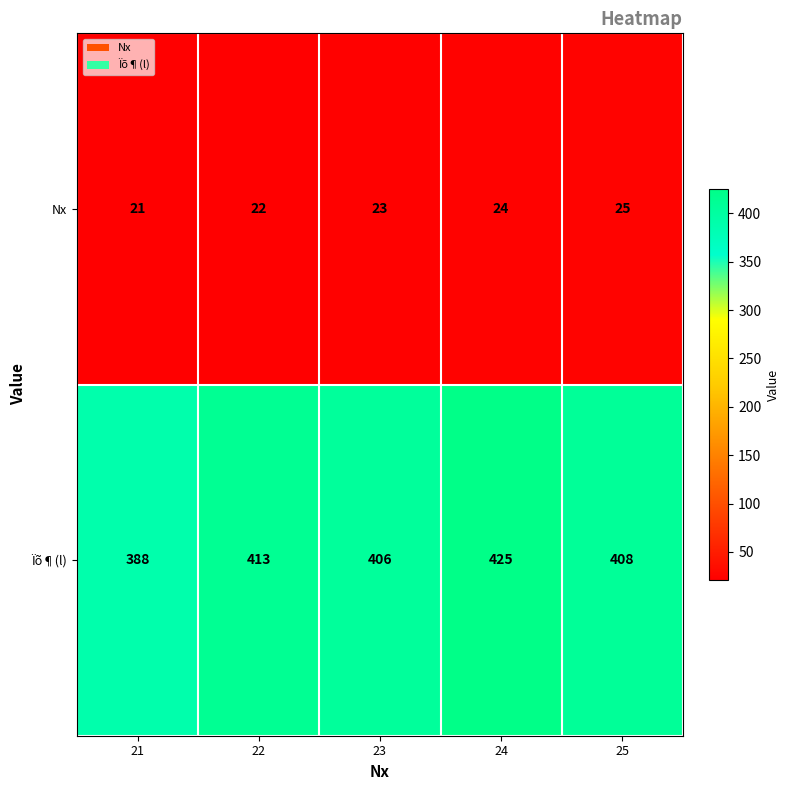

What is the sum of the Nx values at 21 and 22?

43